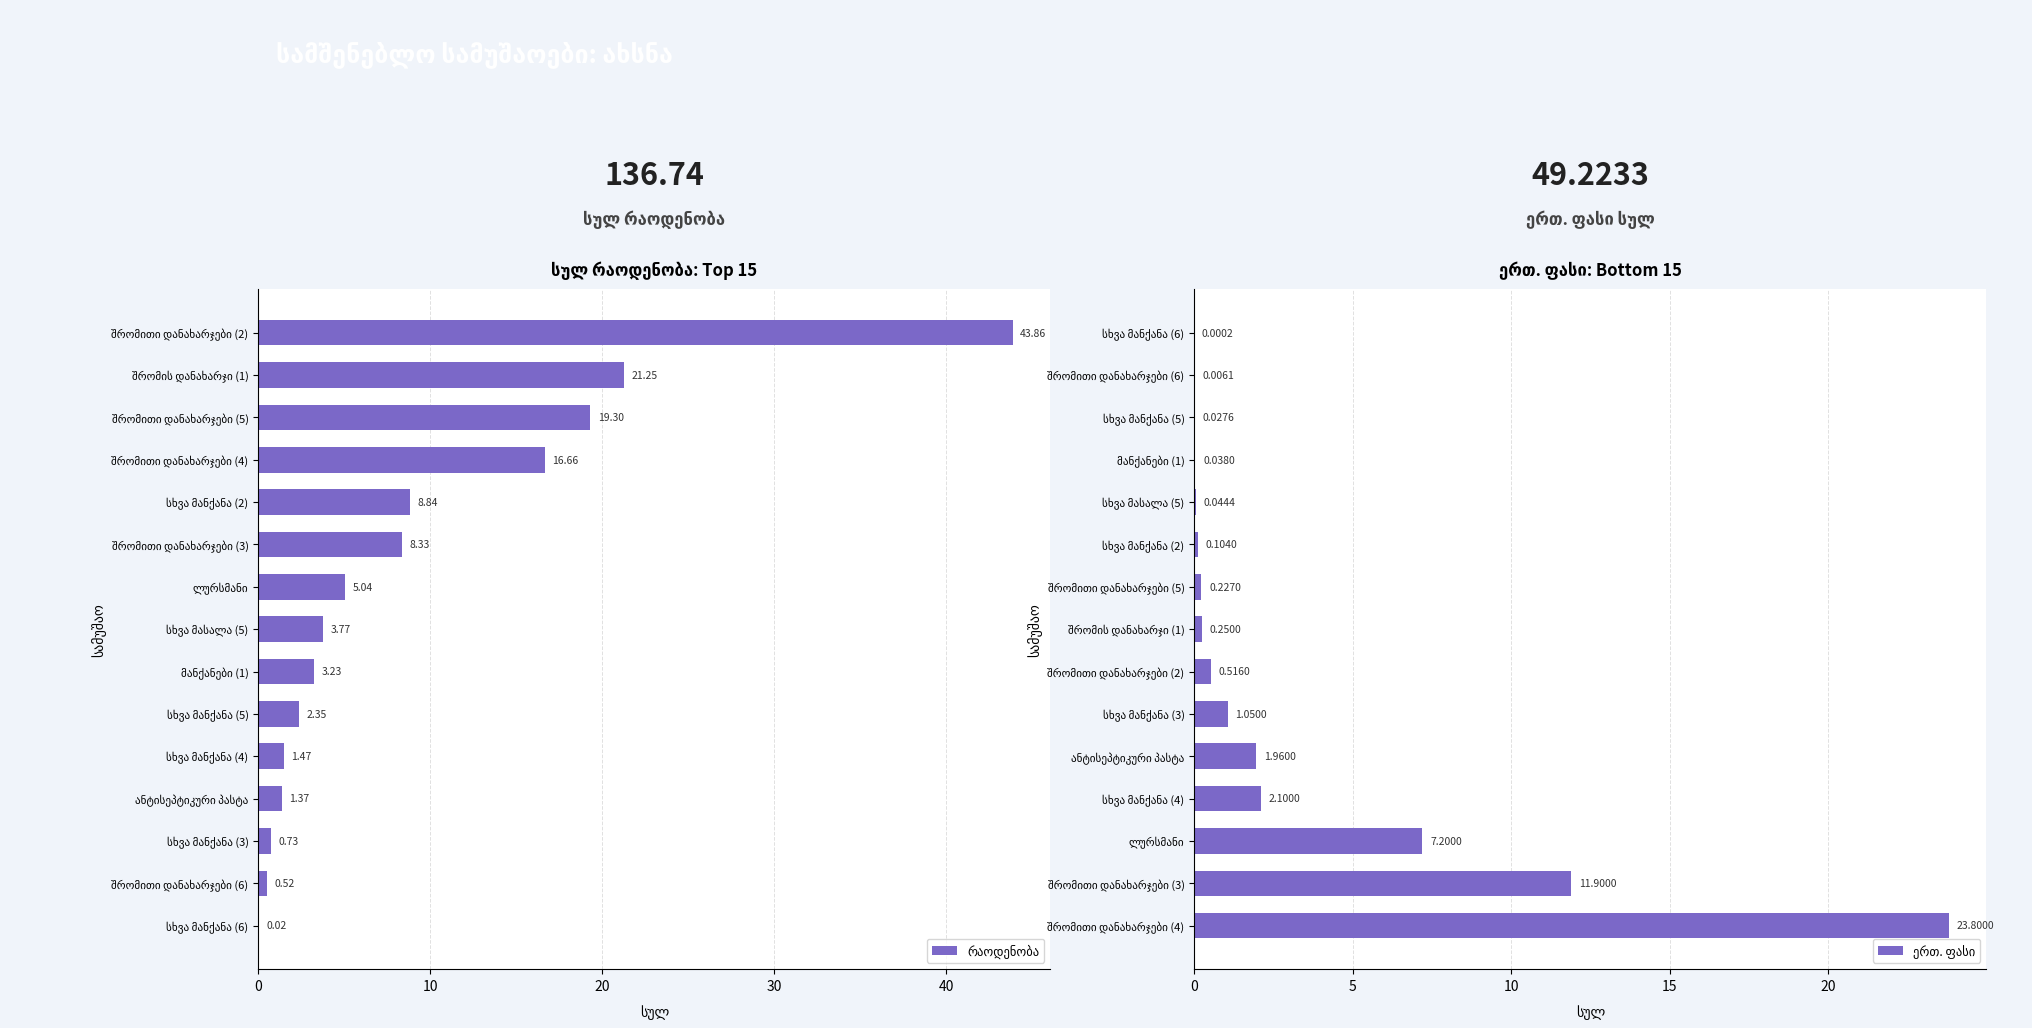

Reading left to right, transcribe all the data shown in this chart.

რაოდენობა: 43.9	21.2	19.3	16.7	8.8	8.3	5.0	3.8	3.2	2.3	1.5	1.4	0.7	0.5	0.0
ერთ. ფასი: 0.0	0.0	0.0	0.0	0.0	0.1	0.2	0.2	0.5	1.1	2.0	2.1	7.2	11.9	23.8